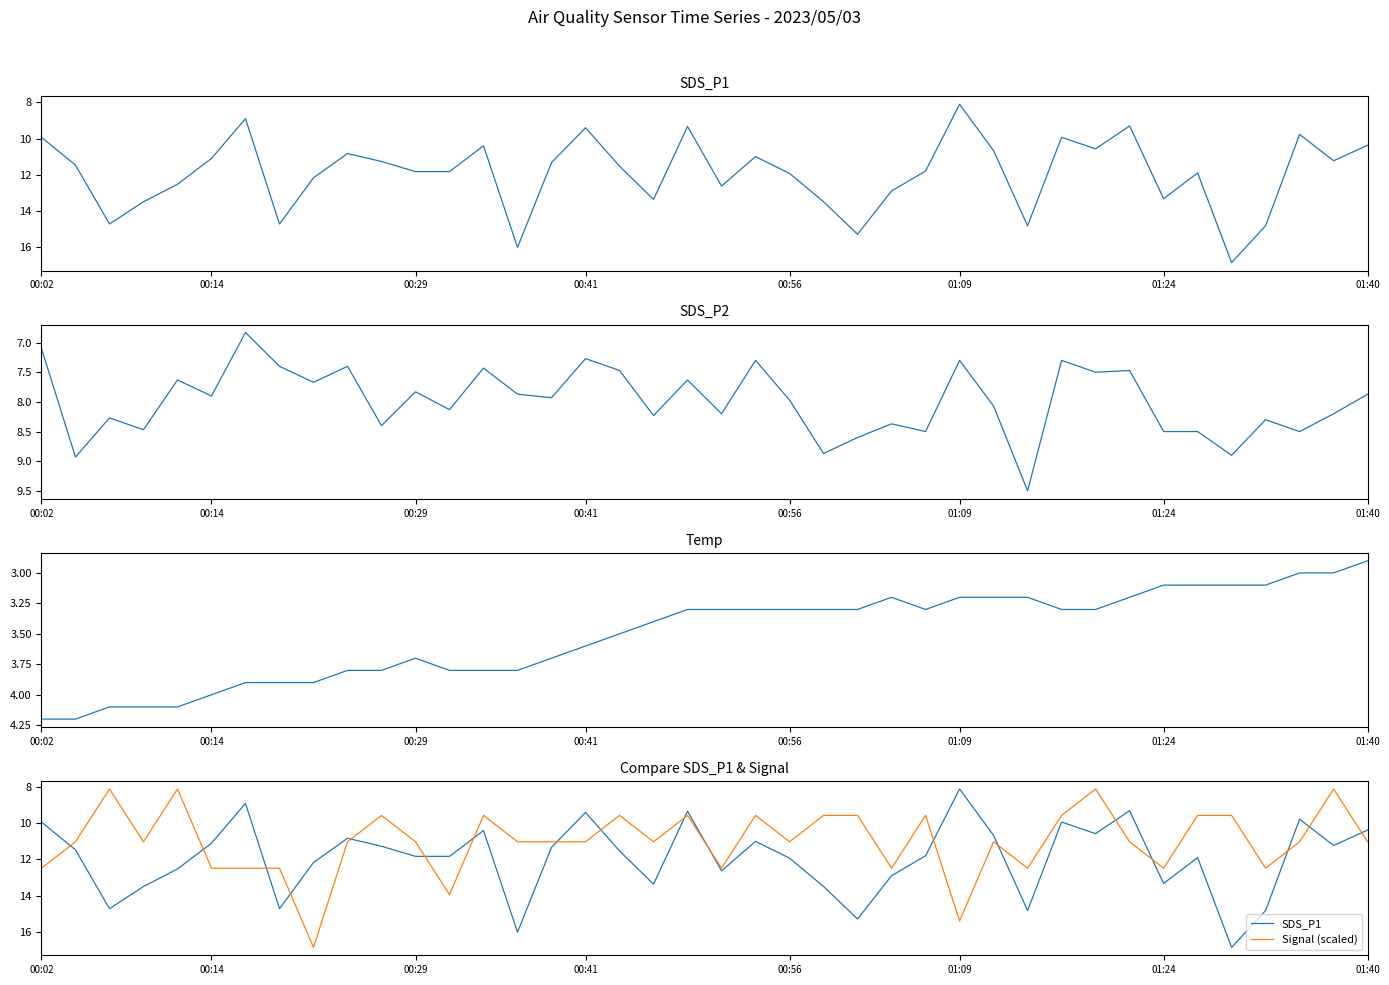

Which series has the widest spread of values?

SDS_P1